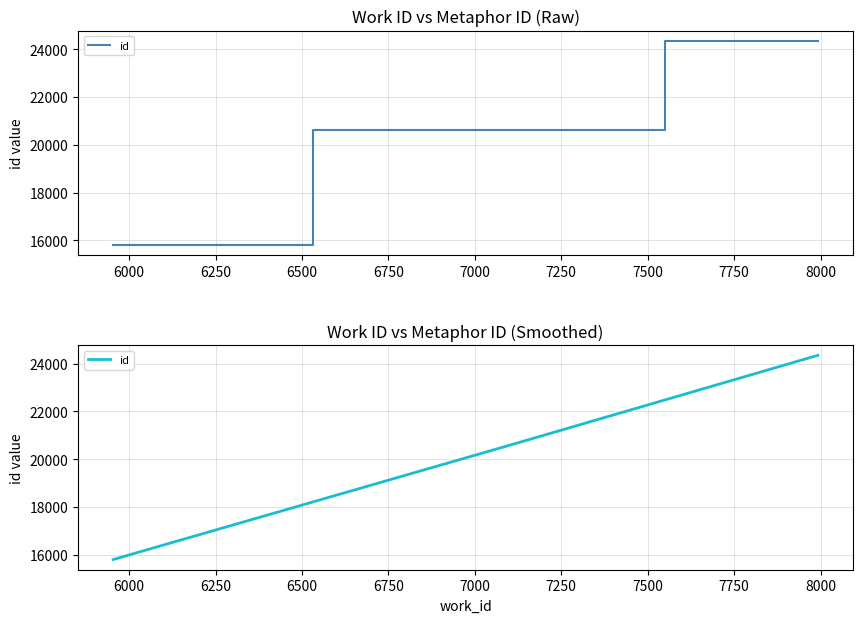

Between 6250 and 5750, which is larger?

6250